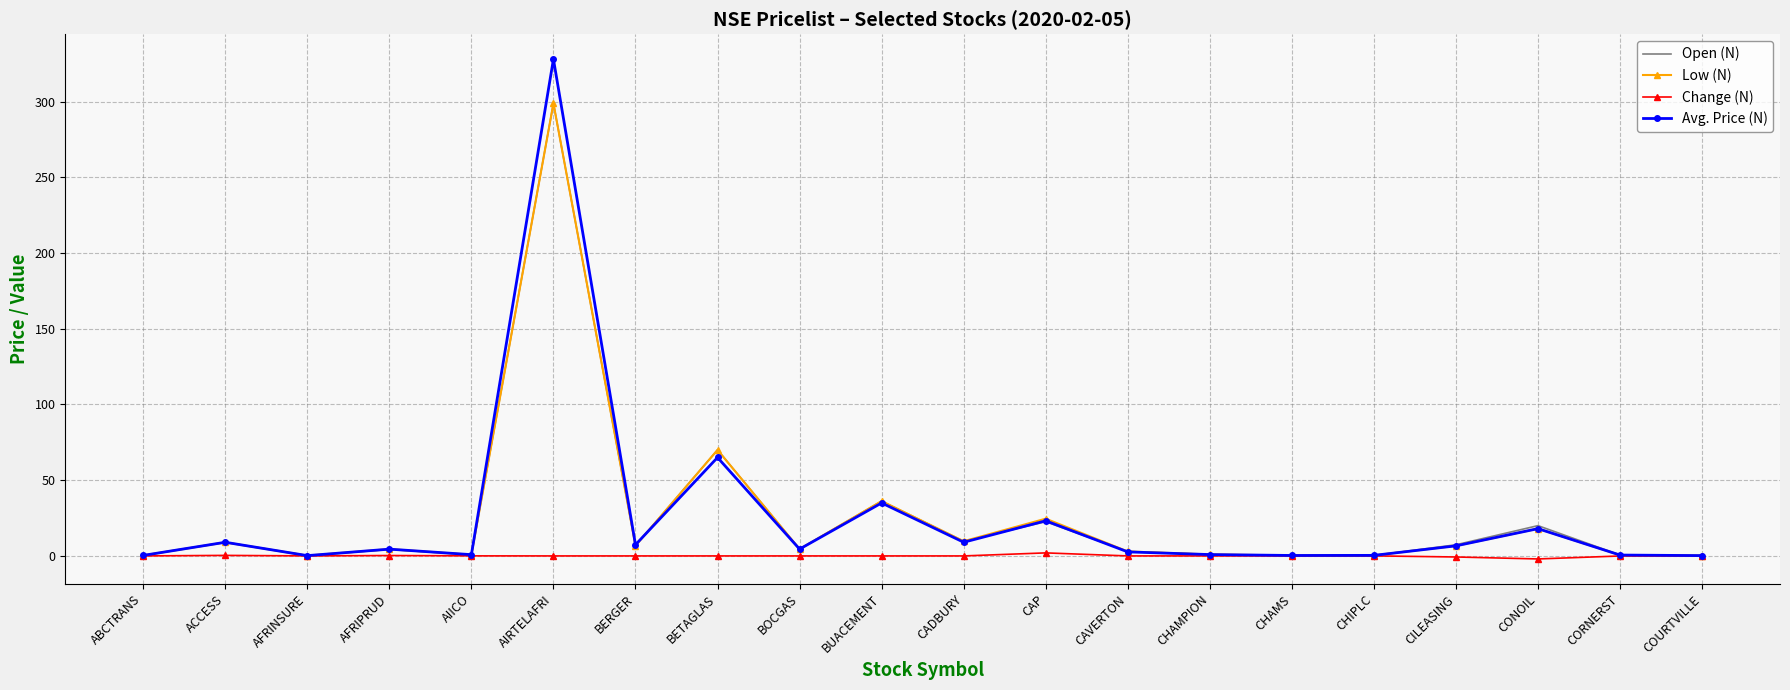

Is it true that Avg. Price (N) equals 0.9 at CHAMPION?

True